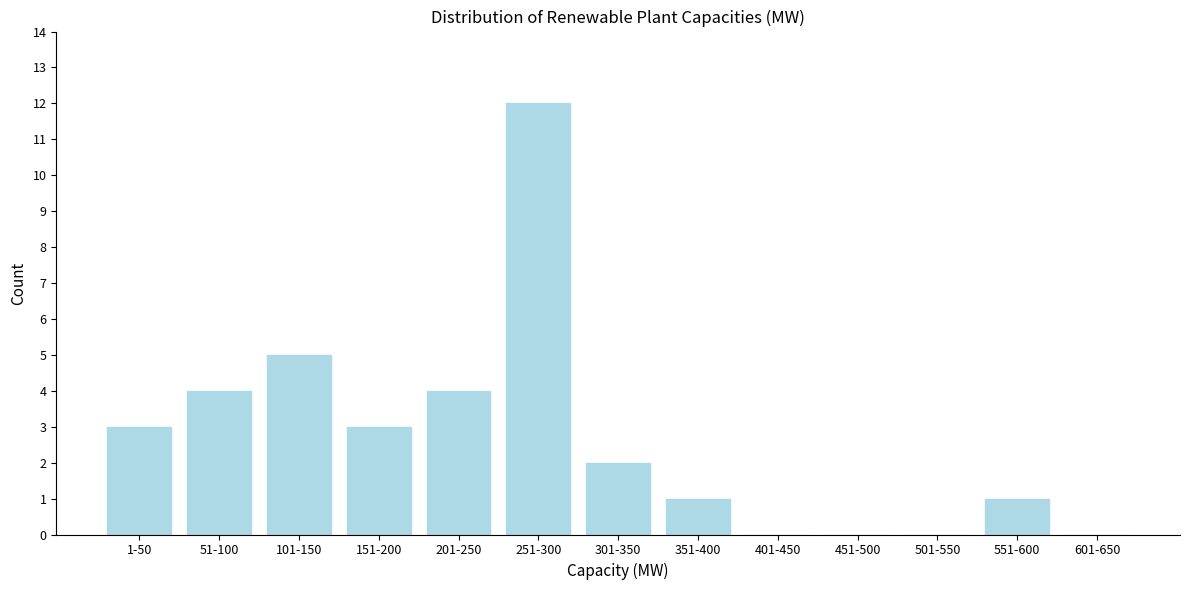

Reading left to right, extract all data points from this chart.

1-50=3	51-100=4	101-150=5	151-200=3	201-250=4	251-300=12	301-350=2	351-400=1	401-450=0	451-500=0	501-550=0	551-600=1	601-650=0